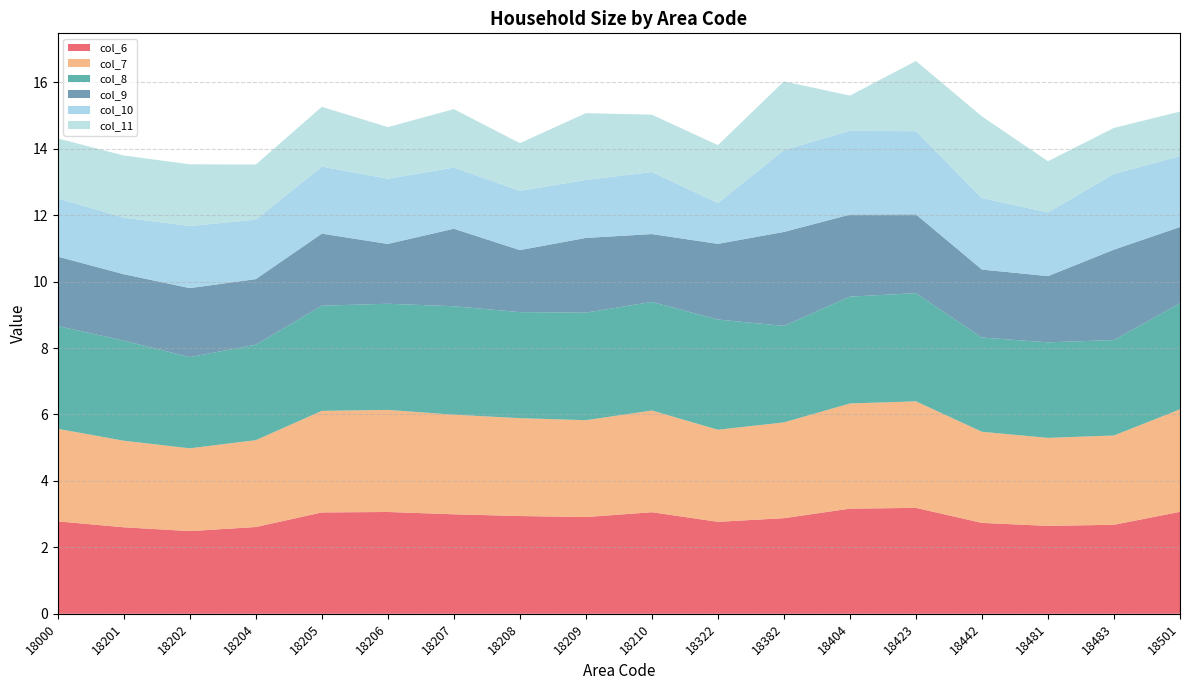

Reading left to right, extract all data points from this chart.

col_6: 18000=2.8	18201=2.6	18202=2.5	18204=2.6	18205=3.1	18206=3.1	18207=3.0	18208=2.9	18209=2.9	18210=3.1	18322=2.8	18382=2.9	18404=3.2	18423=3.2	18442=2.7	18481=2.6	18483=2.7	18501=3.1
col_7: 18000=2.8	18201=2.6	18202=2.5	18204=2.6	18205=3.1	18206=3.1	18207=3.0	18208=2.9	18209=2.9	18210=3.1	18322=2.8	18382=2.9	18404=3.2	18423=3.2	18442=2.7	18481=2.6	18483=2.7	18501=3.1
col_8: 18000=3.1	18201=3.0	18202=2.7	18204=2.9	18205=3.2	18206=3.2	18207=3.3	18208=3.2	18209=3.2	18210=3.3	18322=3.3	18382=2.9	18404=3.2	18423=3.3	18442=2.8	18481=2.9	18483=2.9	18501=3.2
col_9: 18000=2.1	18201=2.0	18202=2.1	18204=2.0	18205=2.2	18206=1.8	18207=2.3	18208=1.9	18209=2.2	18210=2.0	18322=2.3	18382=2.8	18404=2.5	18423=2.4	18442=2.0	18481=2.0	18483=2.7	18501=2.3
col_10: 18000=1.8	18201=1.7	18202=1.9	18204=1.8	18205=2.0	18206=2.0	18207=1.8	18208=1.8	18209=1.7	18210=1.9	18322=1.2	18382=2.5	18404=2.5	18423=2.5	18442=2.2	18481=1.9	18483=2.3	18501=2.1
col_11: 18000=1.8	18201=1.9	18202=1.9	18204=1.7	18205=1.8	18206=1.6	18207=1.8	18208=1.4	18209=2.0	18210=1.7	18322=1.7	18382=2.1	18404=1.1	18423=2.1	18442=2.5	18481=1.5	18483=1.4	18501=1.3